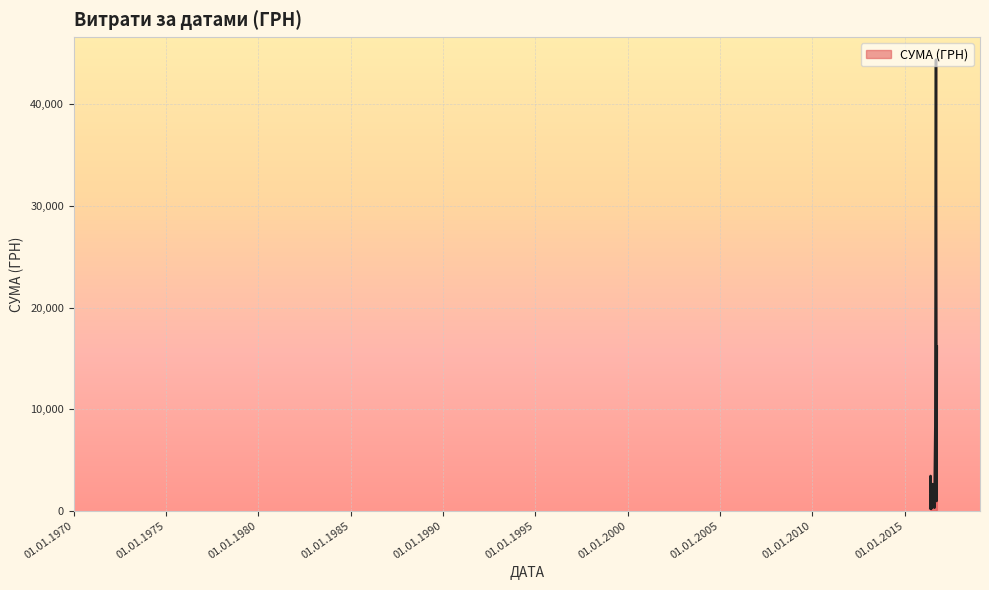

What is the maximum value shown in the chart?

44400.2